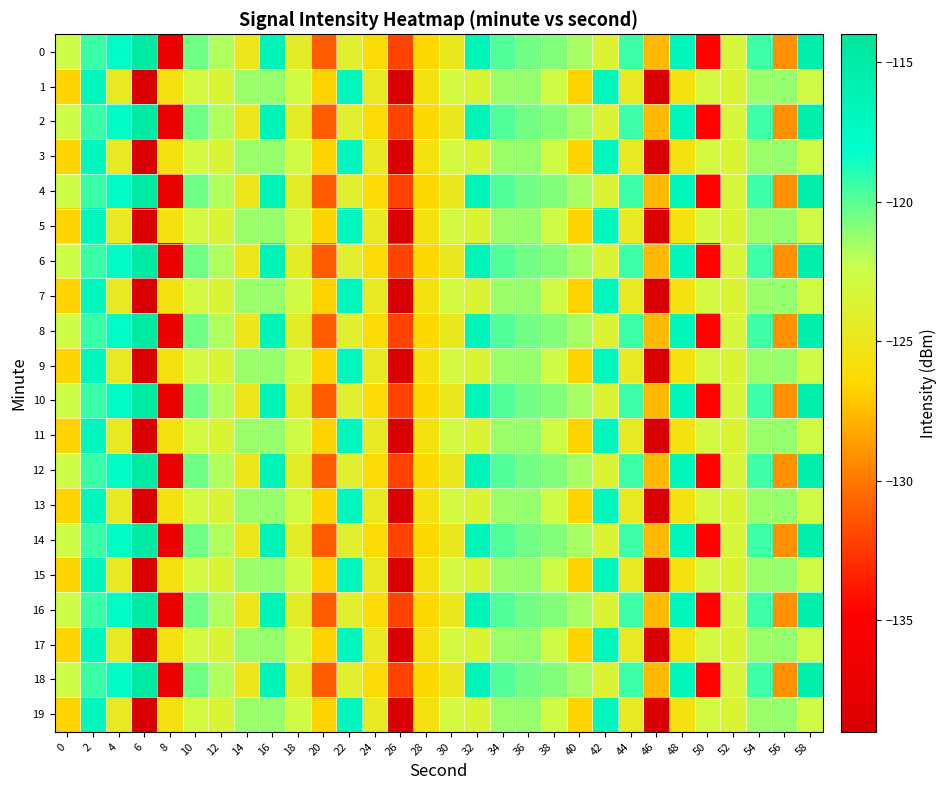

At 40, list the series in order from largest to smallest.

0, 2, 4, 6, 8, 10, 12, 14, 16, 18, 1, 3, 5, 7, 9, 11, 13, 15, 17, 19